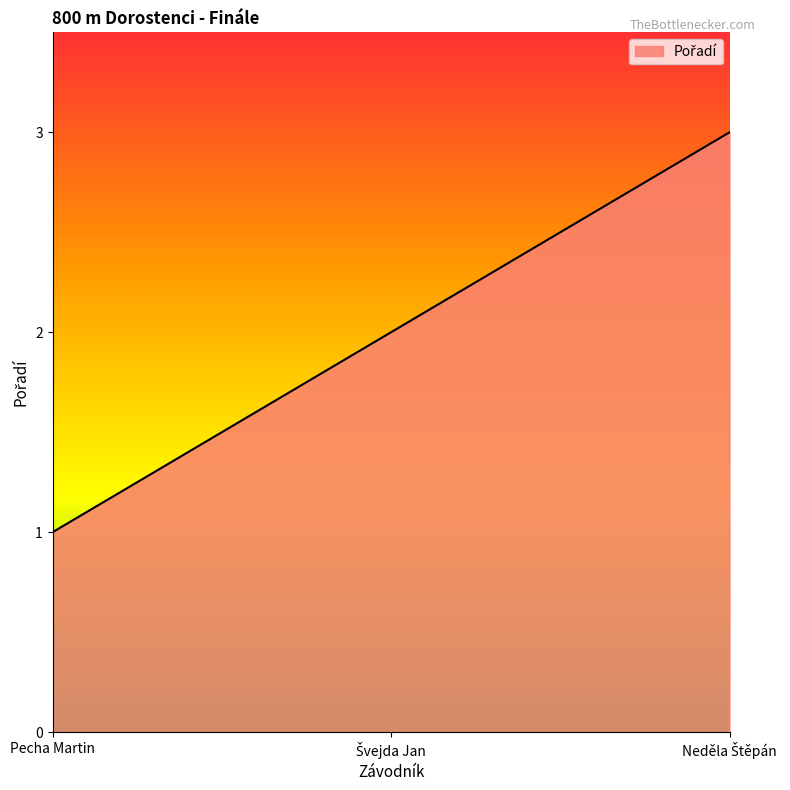

What is the maximum value shown in the chart?

3